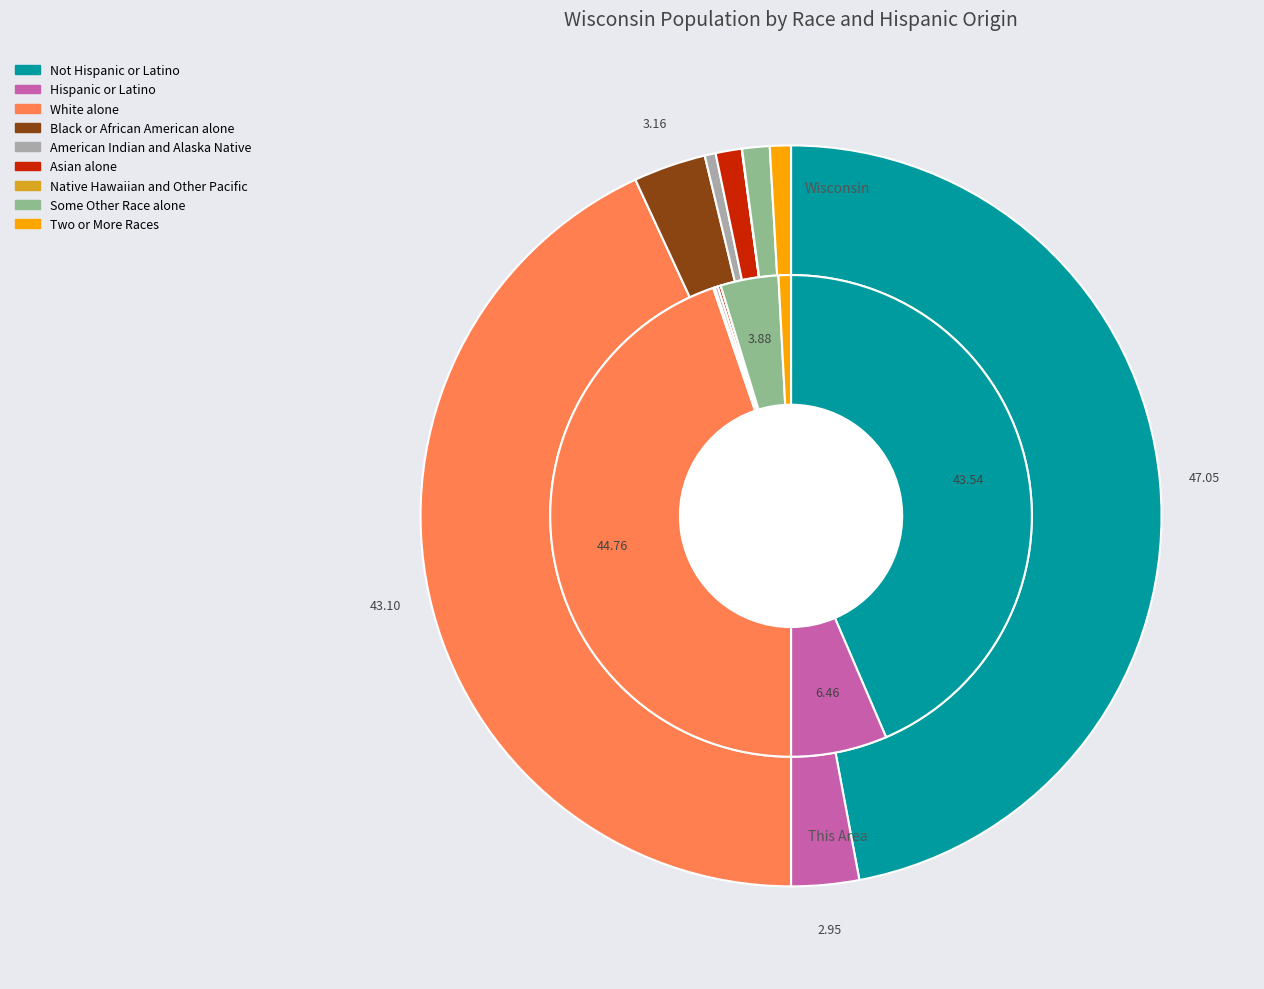

Which category has the smallest portion of the pie?

Native Hawaiian and Other Pacific